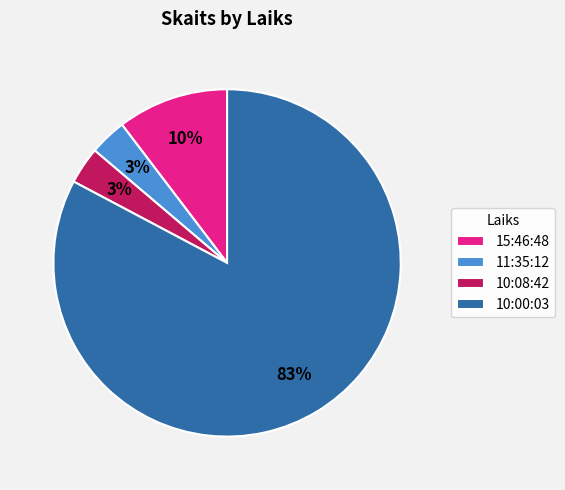

To the nearest percent, what is the average slice percentage?

25%